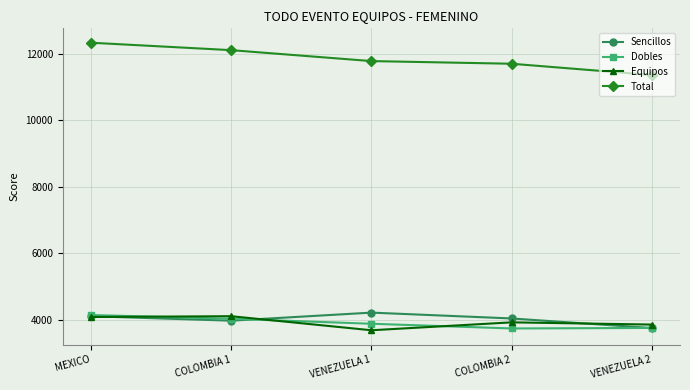

Which series has the largest range (max minus min)?

Total